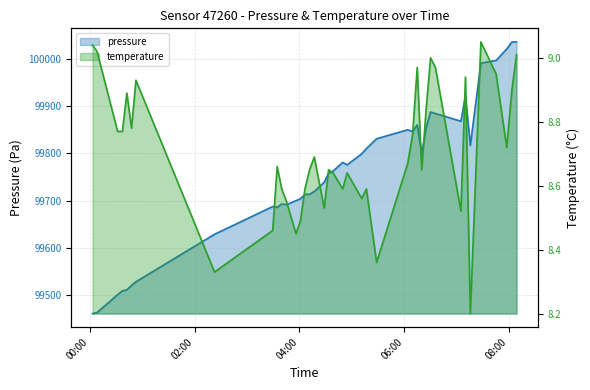

What are all the series names shown in the legend?

pressure, temperature